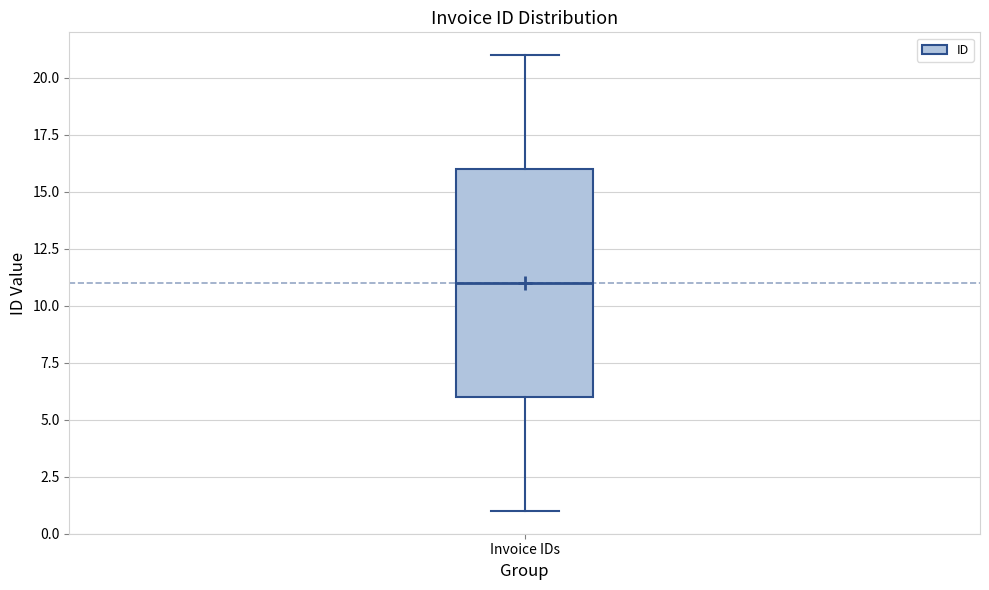

Transcribe this box plot: give where the median line is, the range the box spans, and where the two whiskers end, as read against the y-axis. The values are not printed on the chart, so give them approximately, as read against the axis.

median 11, box 6 to 16, whiskers 1 to 21